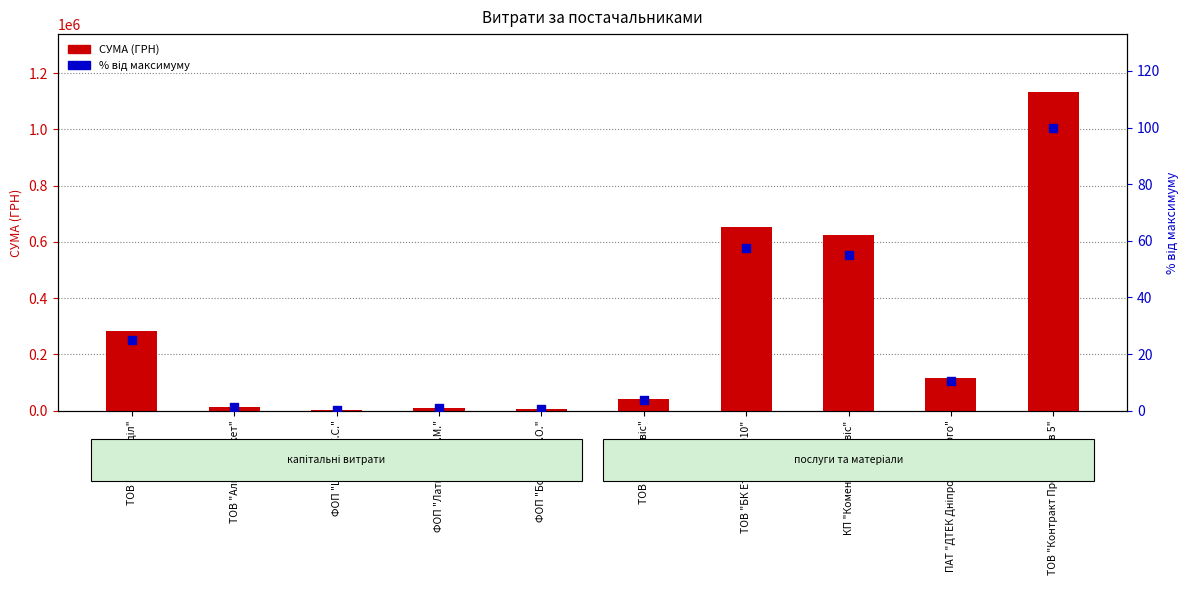

Which series has the largest total across all categories?

СУМА (ГРН)